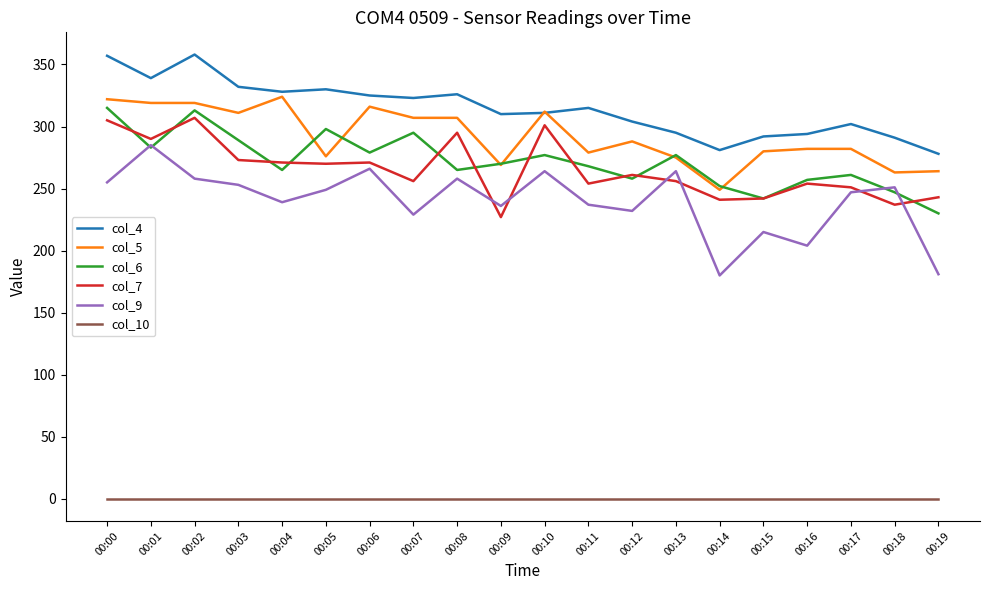

What is the sum of all col_6 values?

5441